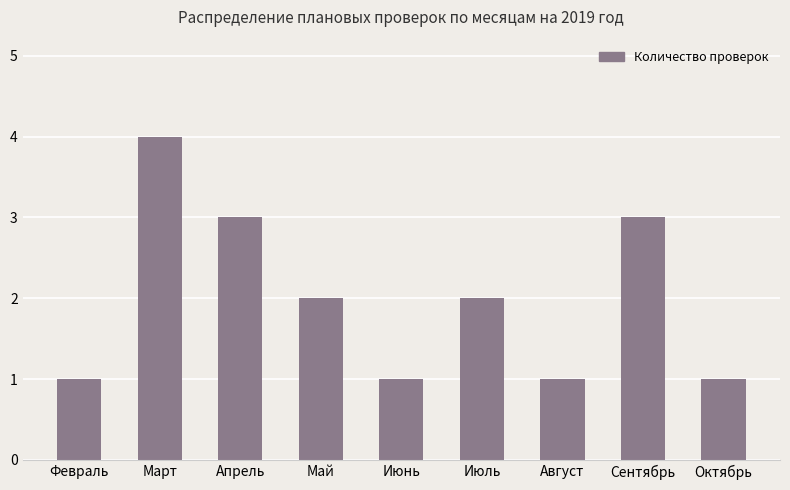

What is the average value?

2